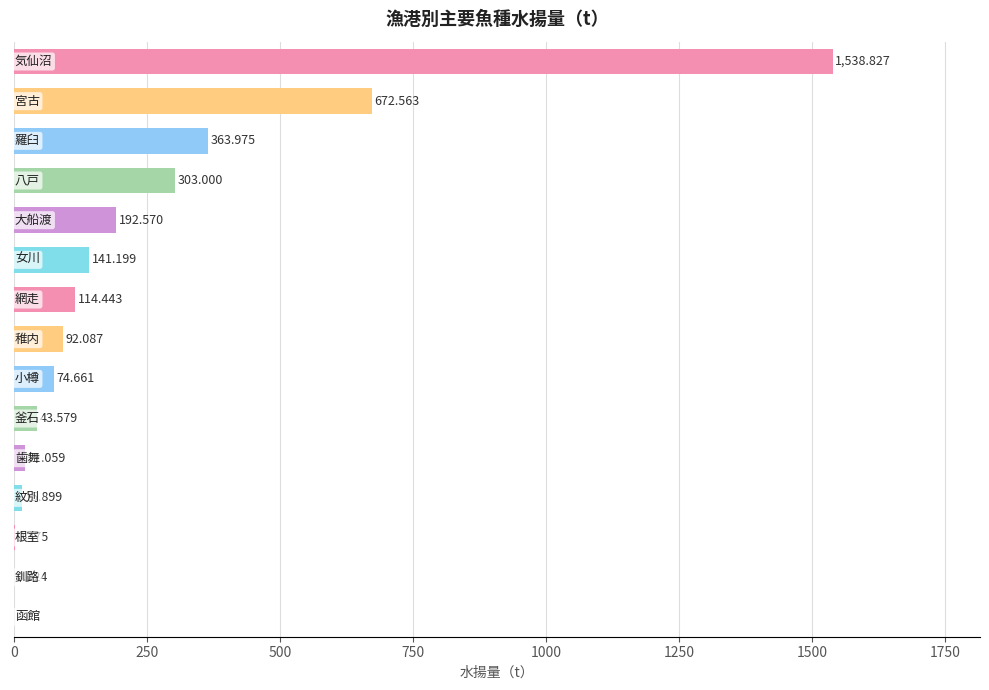

How many data points are above 92?

8